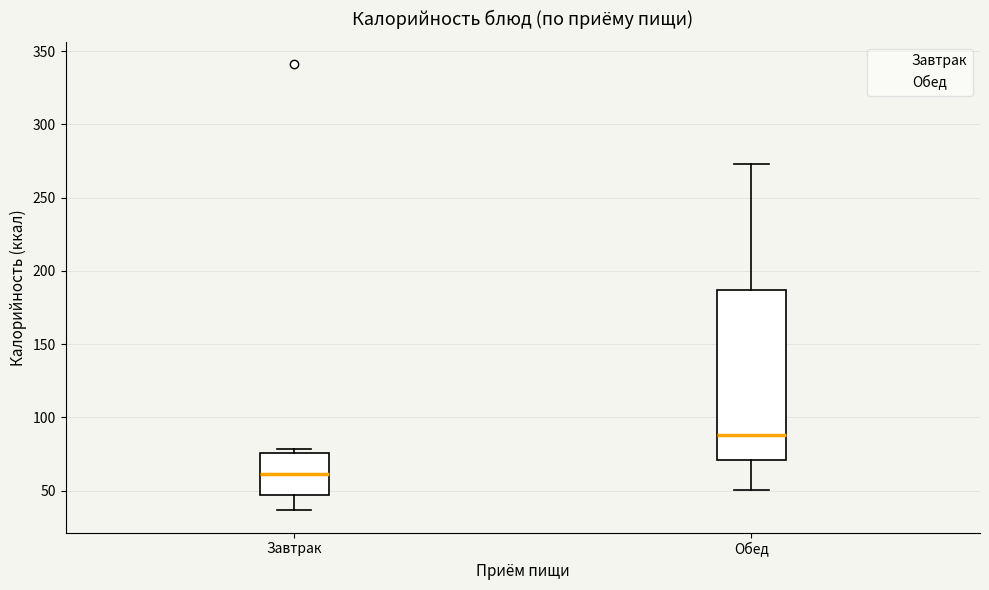

Reading left to right, read every box against the y-axis: the position of its median line, the range the box covers, and the ends of its whiskers. The values are not printed on the chart, so give them approximately, as read against the axis.

Завтрак: median 60, box 45 to 75, whiskers 35 to 80
Обед: median 90, box 70 to 185, whiskers 50 to 275